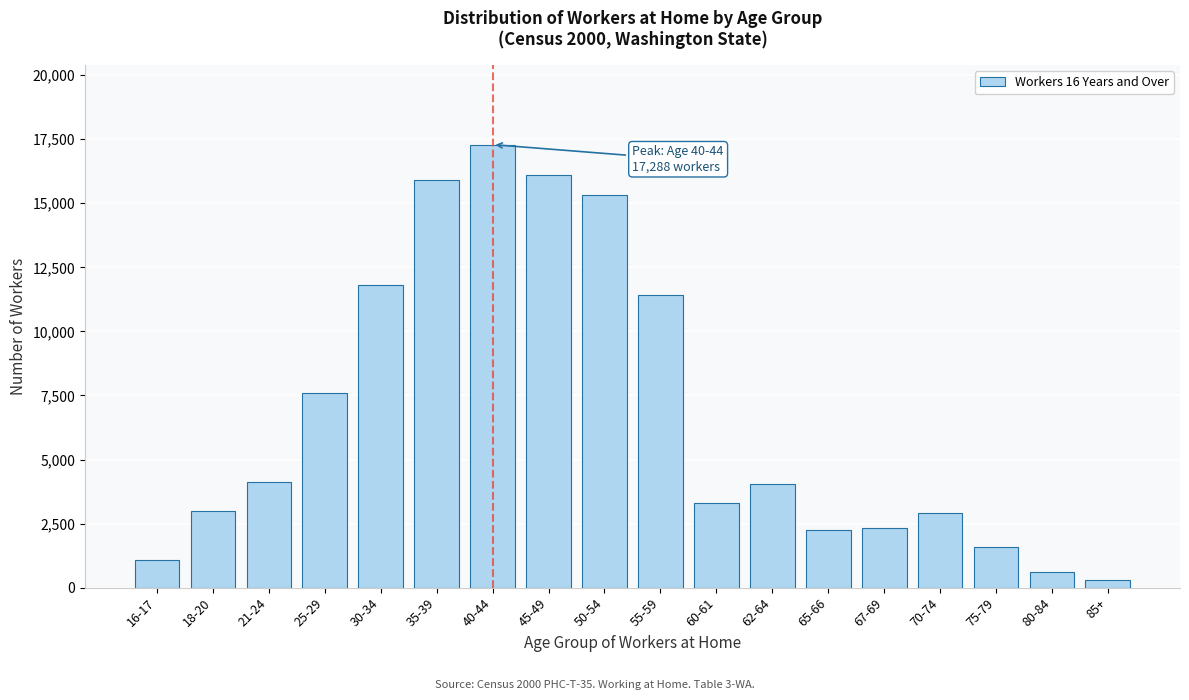

What is the change in value from 16-17 to 50-54?

+14269